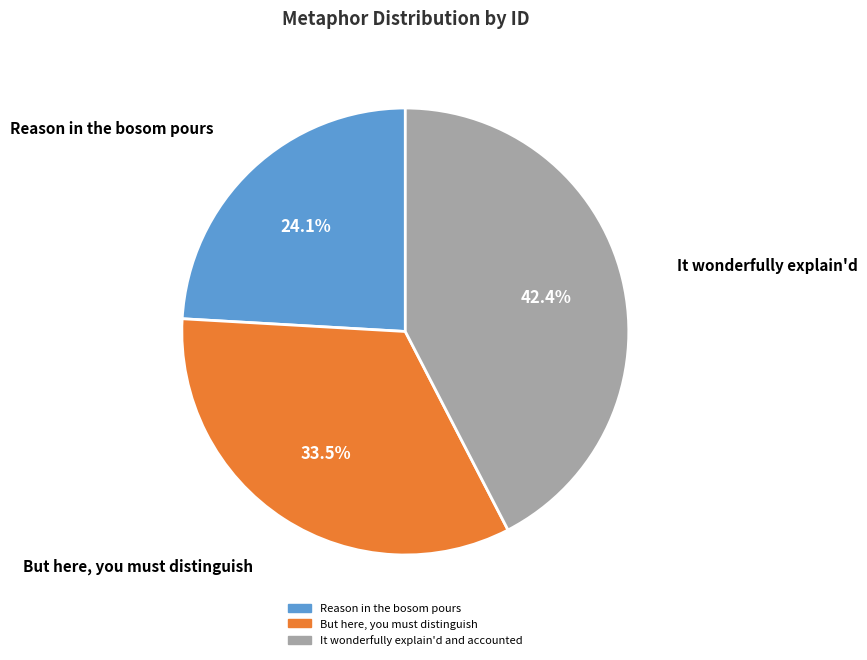

What is the largest slice in the pie chart?

It wonderfully explain'd and accounted